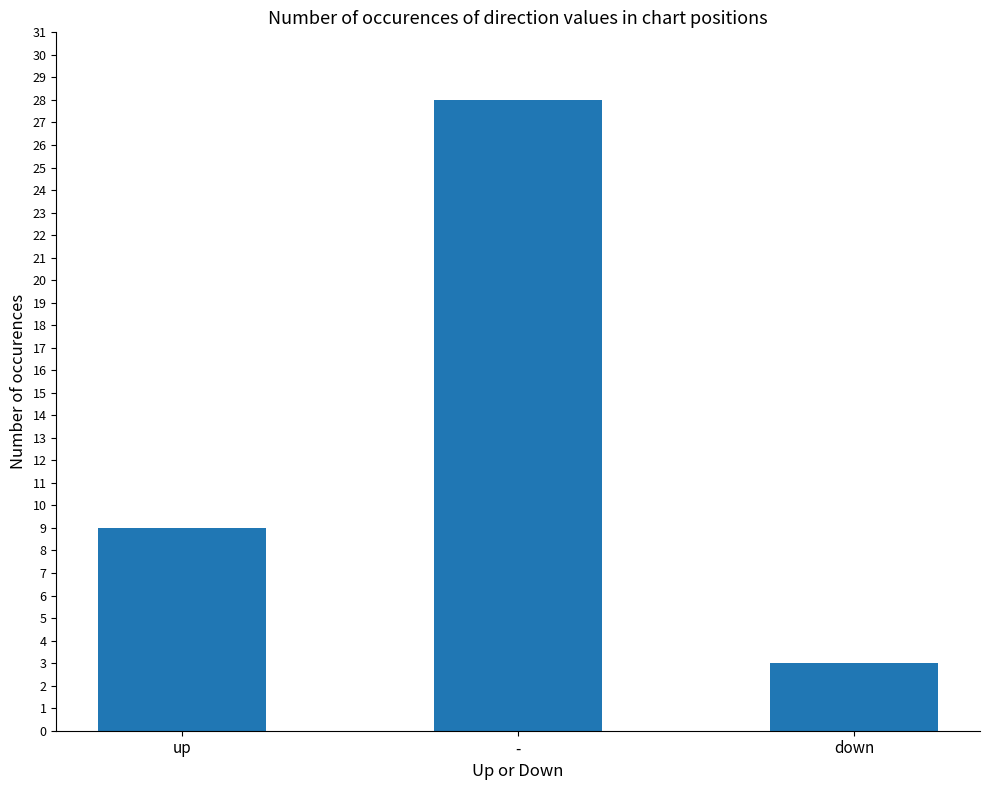

Reading left to right, list all the values displayed in this chart.

up=9	-=28	down=3